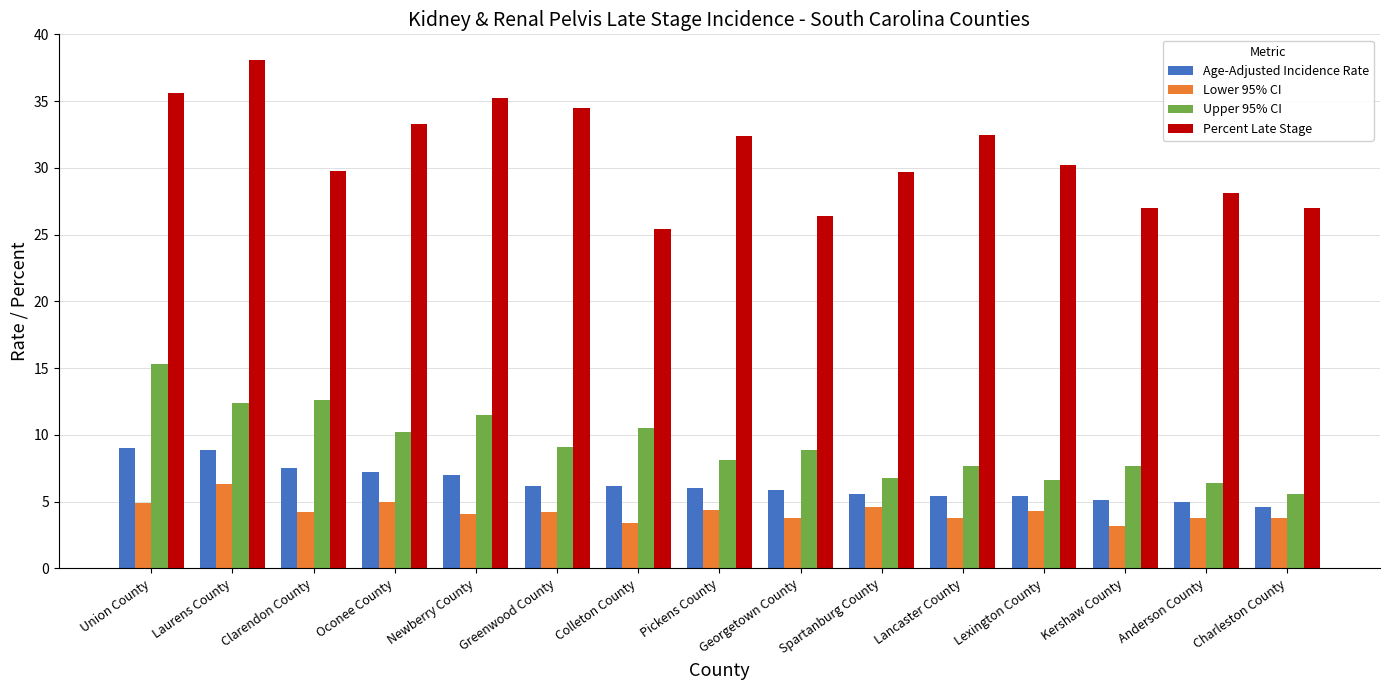

Rank the series by their maximum value, from lowest to highest.

Lower 95% CI, Age-Adjusted Incidence Rate, Upper 95% CI, Percent Late Stage